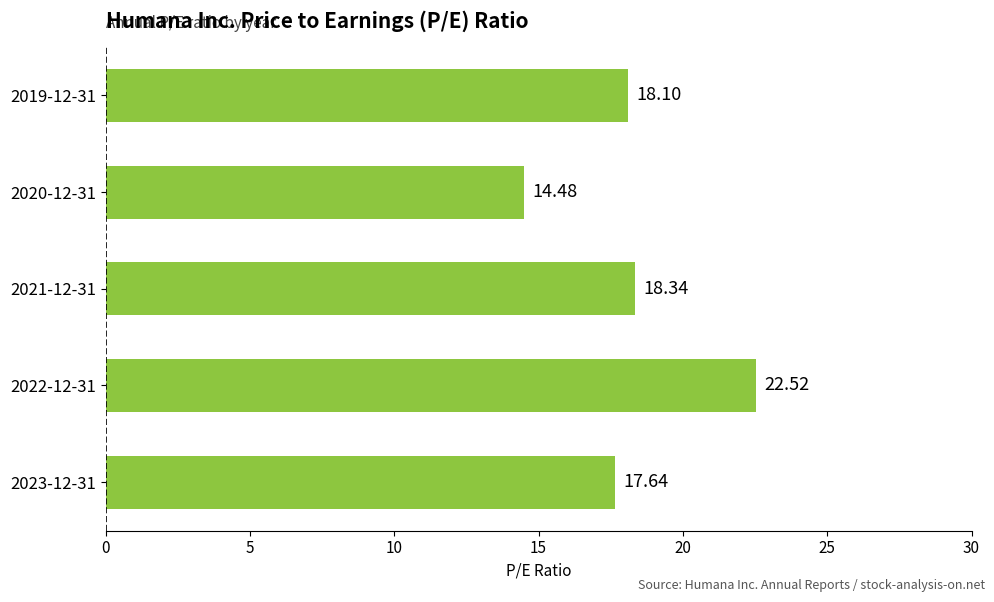

Approximately how many times larger is the value at 2022-12-31 compared to 2020-12-31?

1.6